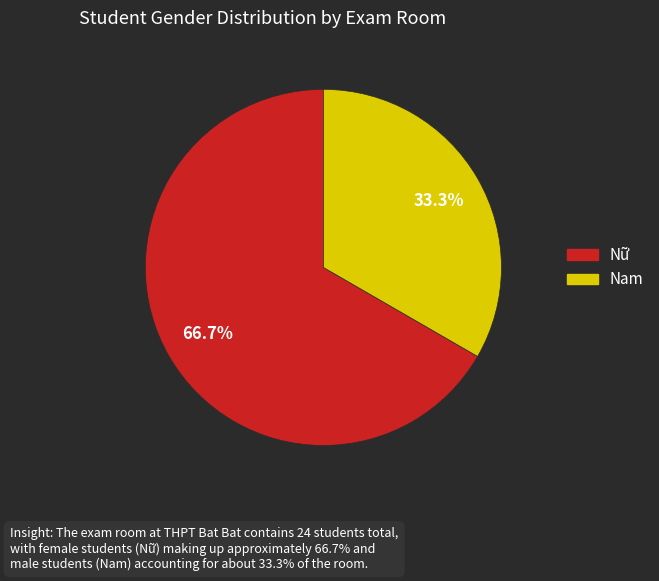

The Nữ slice represents 67% of the pie. True or false?

True